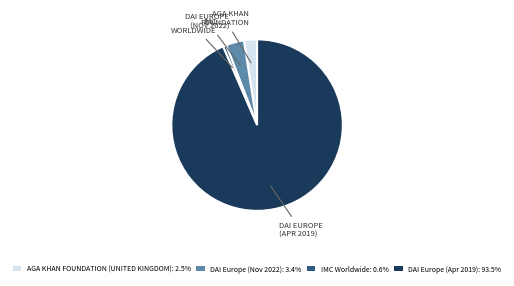

Does any single category account for the majority?

Yes